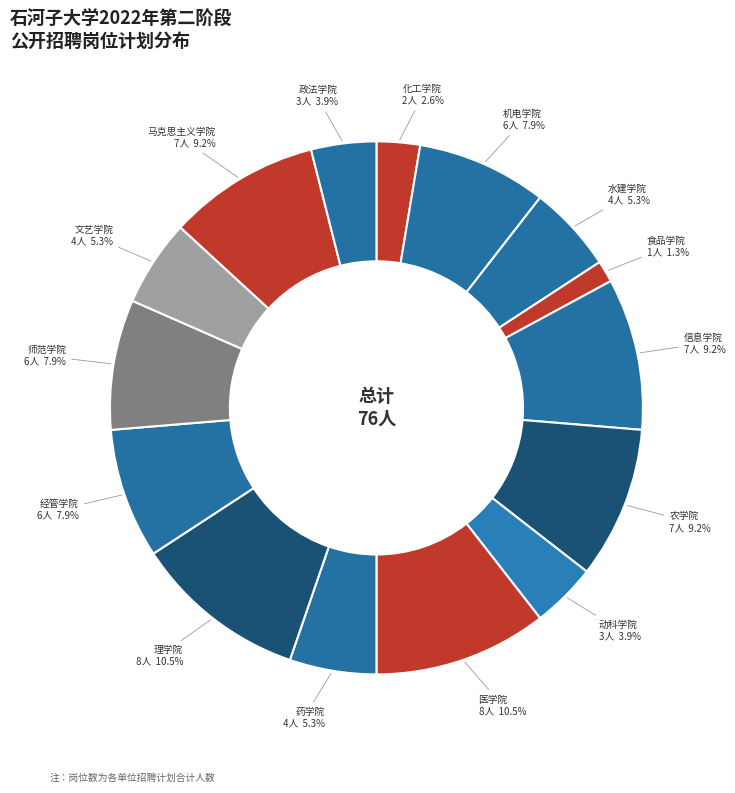

Count the number of slices in the pie.

15